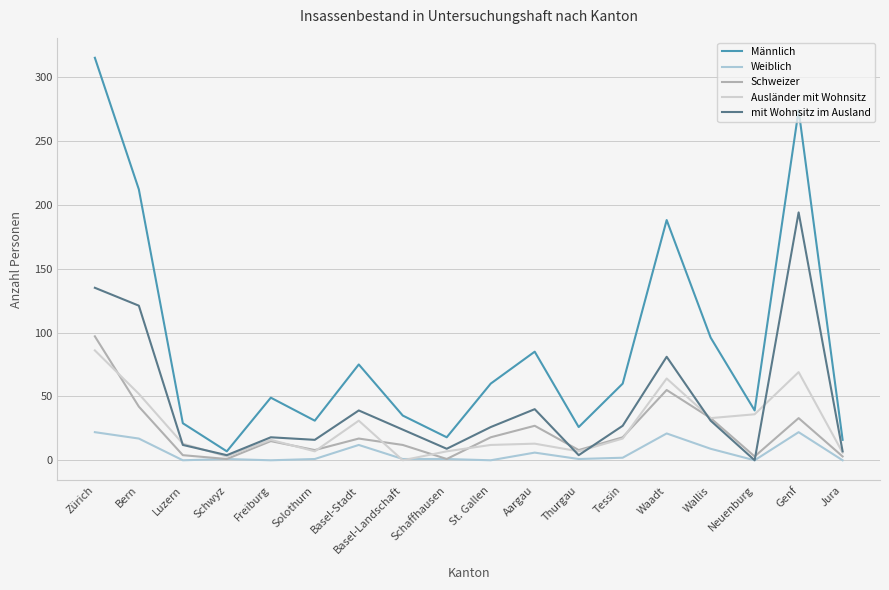

The value of Männlich at Genf is 486. True or false?

False